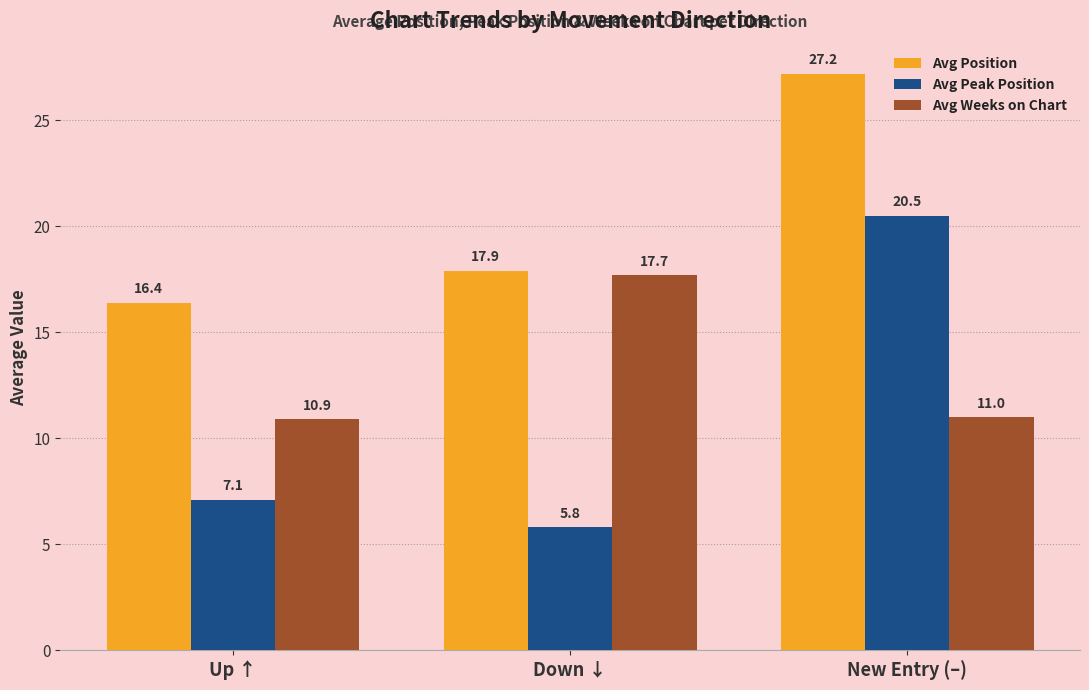

Read the Avg Weeks on Chart value at Down ↓.

17.7